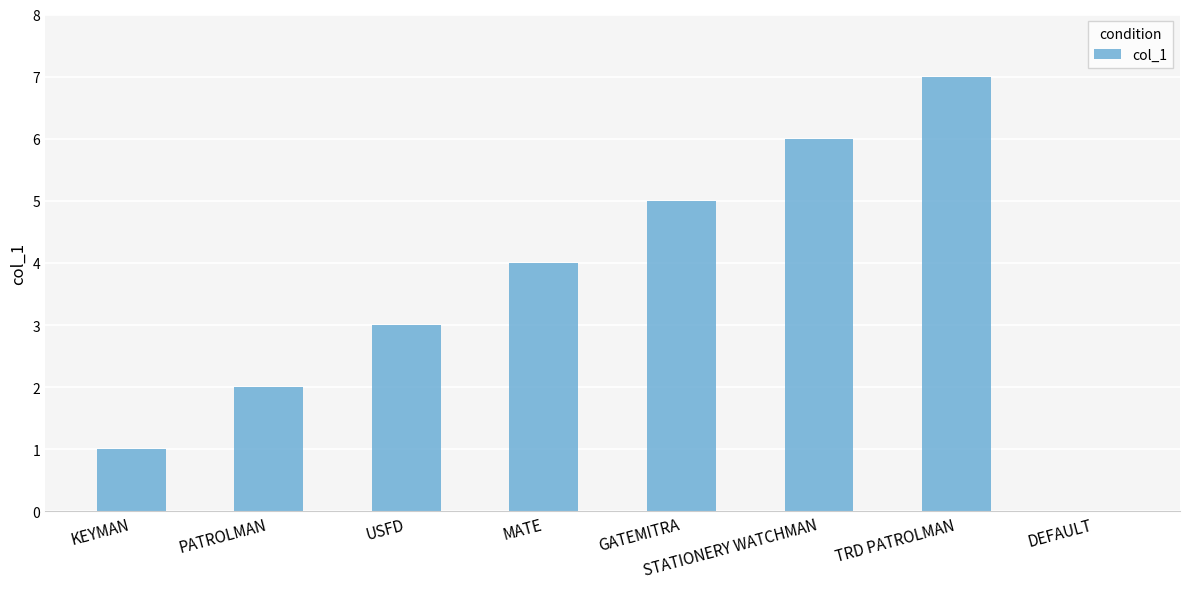

How many positive values are there?

7